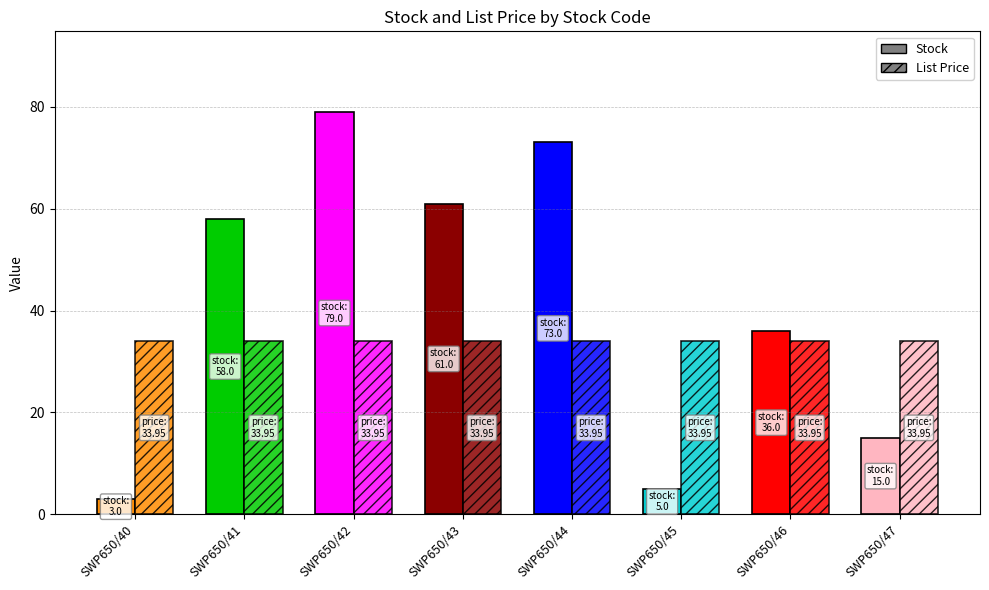

List the series in order of their overall mean, highest first.

Stock, List Price